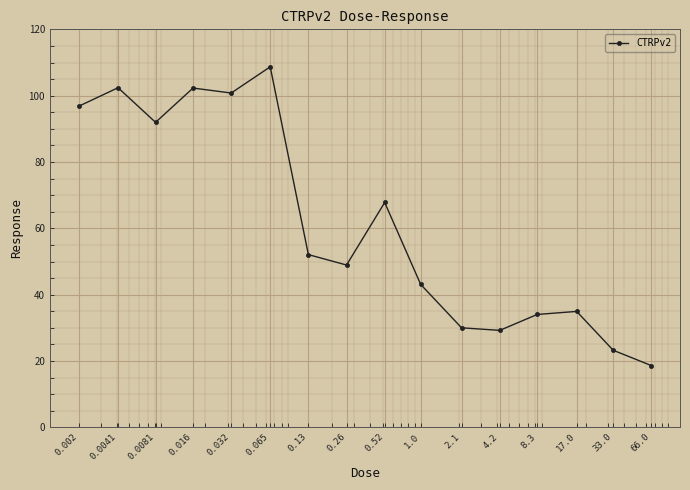

What is the value of the 9th point from the left?

67.8